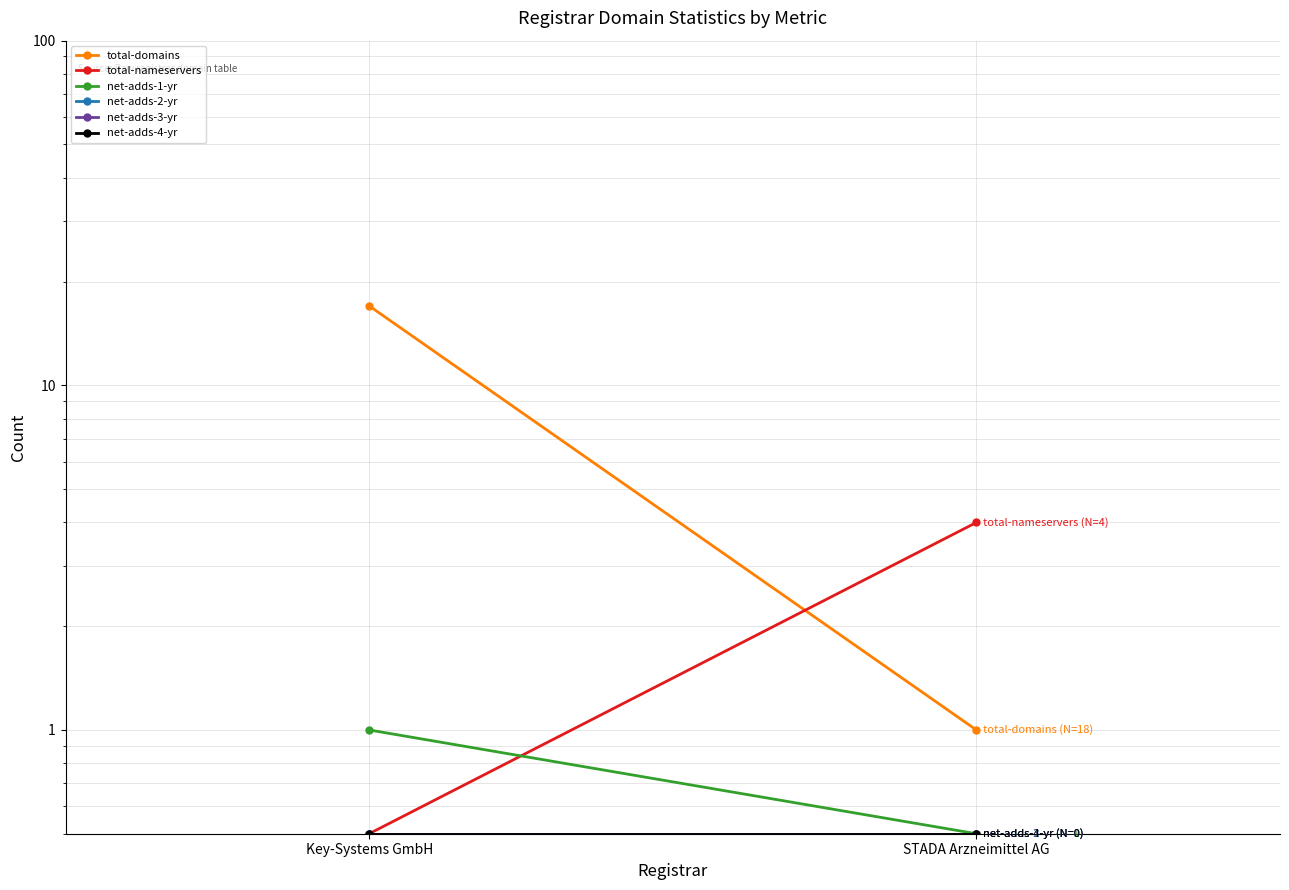

True or false: net-adds-2-yr has a value of 0.5 at STADA Arzneimittel AG.

True